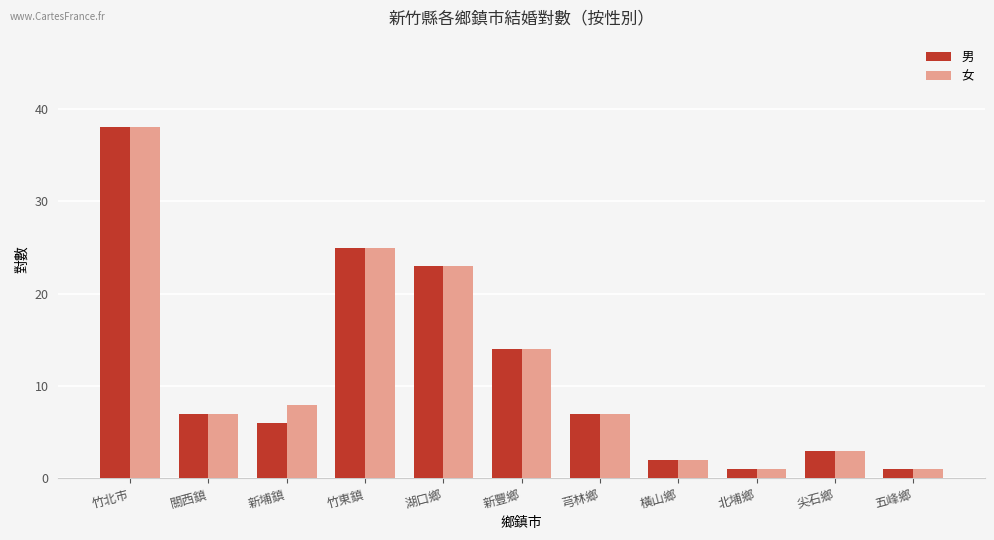

Between 新埔鎮 and 新豐鄉, which series saw the biggest shift?

男